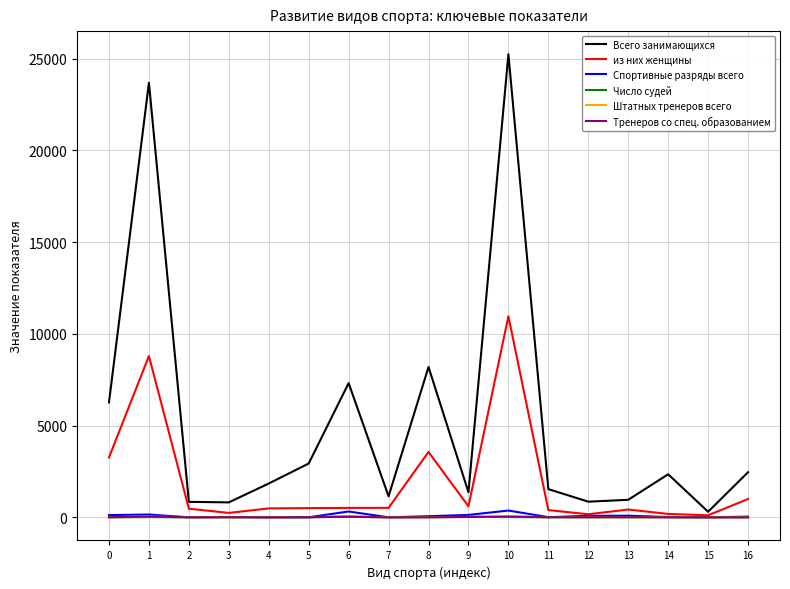

Is the value of Всего занимающихся at 10 greater than the value of из них женщины at 10?

Yes